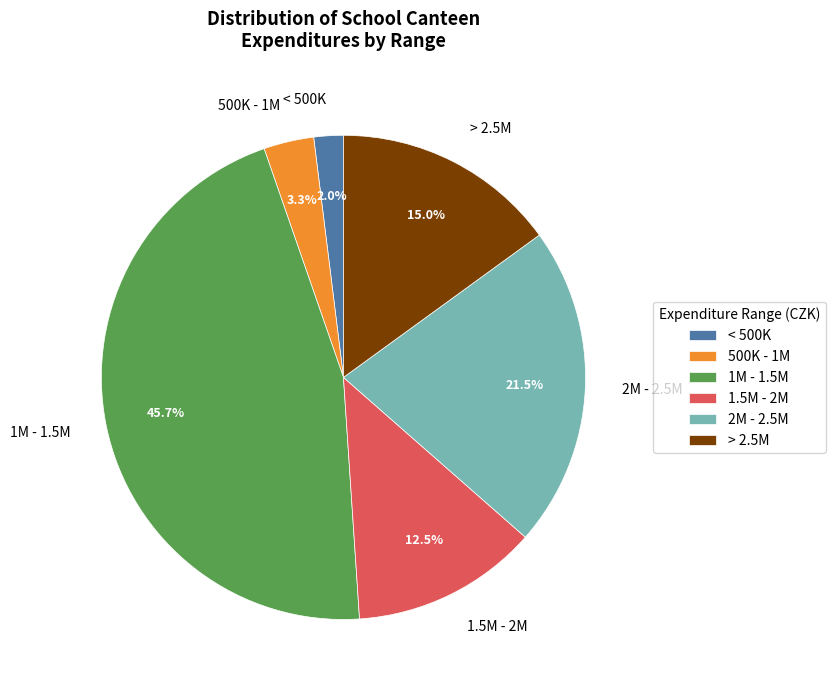

Between 1.5M - 2M and > 2.5M, which is larger?

> 2.5M